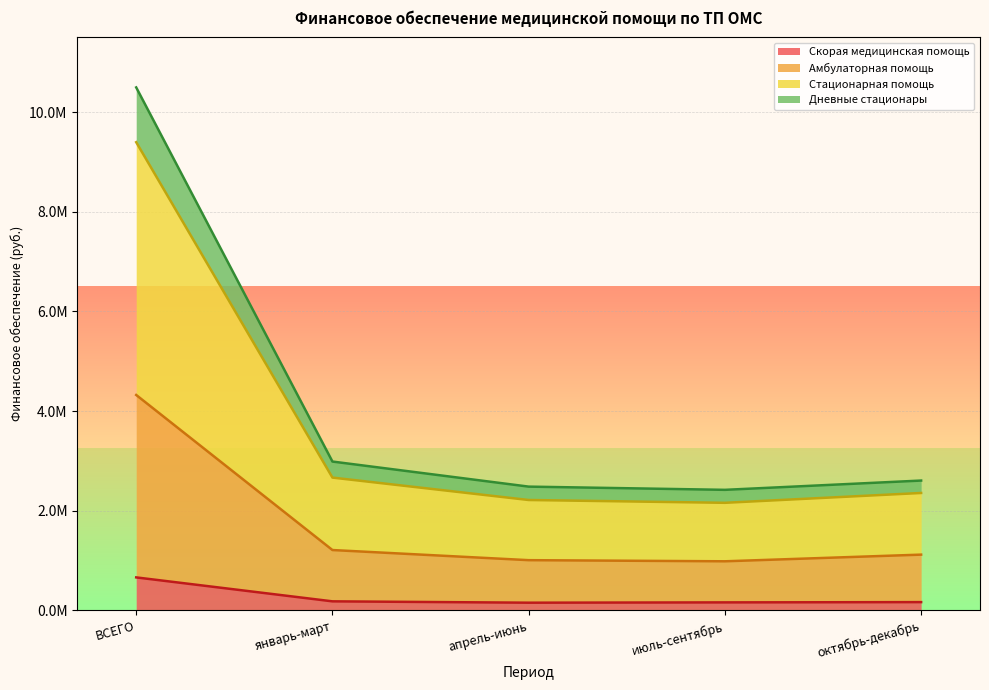

What are all the series names shown in the legend?

Скорая медицинская помощь, Амбулаторная помощь, Стационарная помощь, Дневные стационары